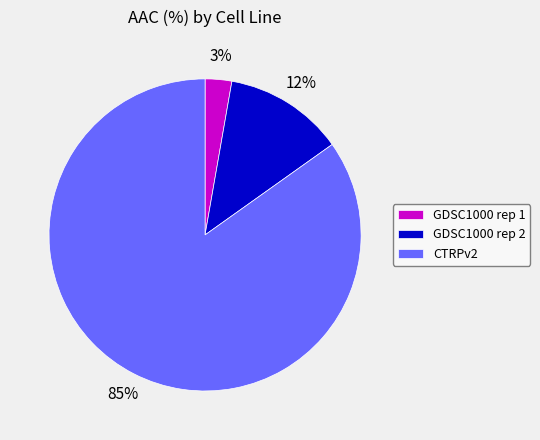

Combined, do GDSC1000 rep 2 and GDSC1000 rep 1 account for over 50%?

No